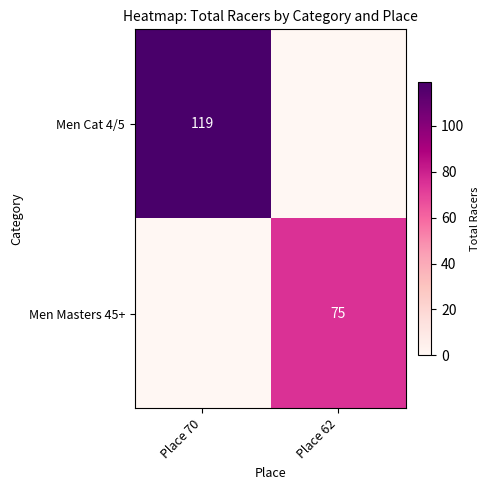

At Place 70, list the series in order from largest to smallest.

Men Cat 4/5, Men Masters 45+